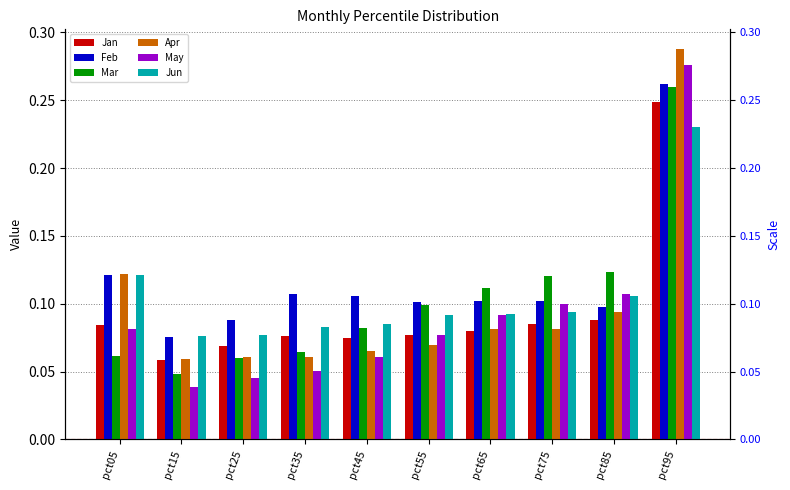

Where is Apr nearest to the value 0?

pct15